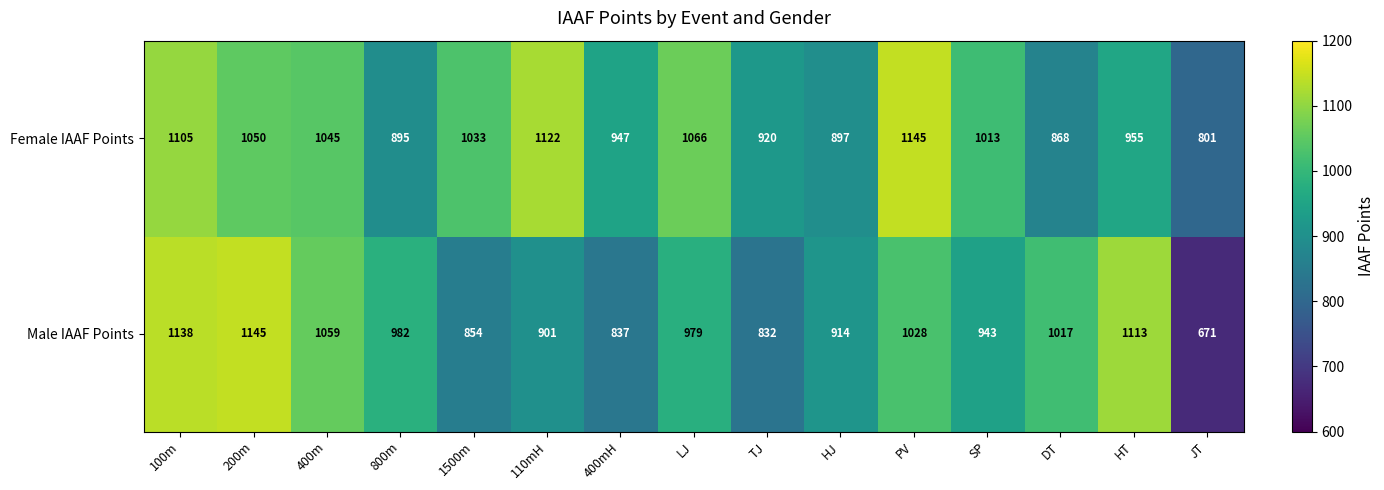

At which category does the chart reach its minimum across all series?

JT